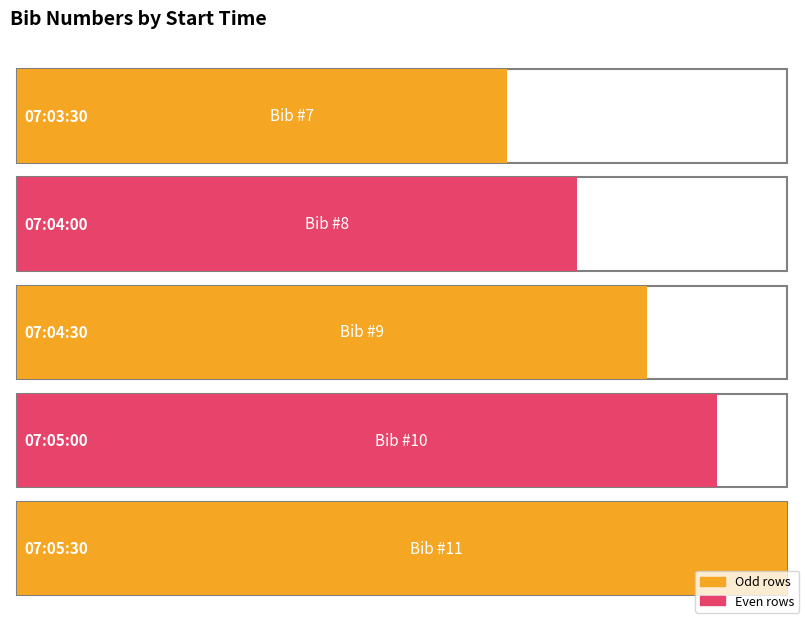

What is the approximate value at 07:03:30?

7